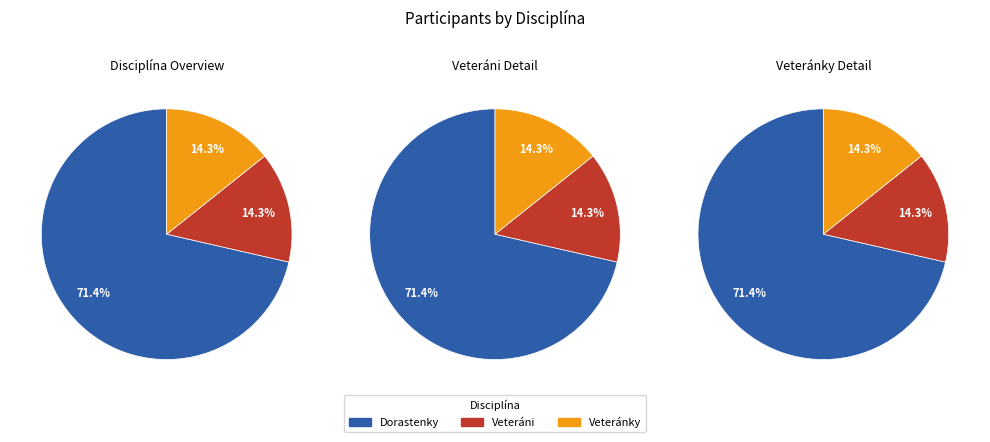

To the nearest percent, what percentage of the pie is 5 km chôdza - Veteránky?

14%